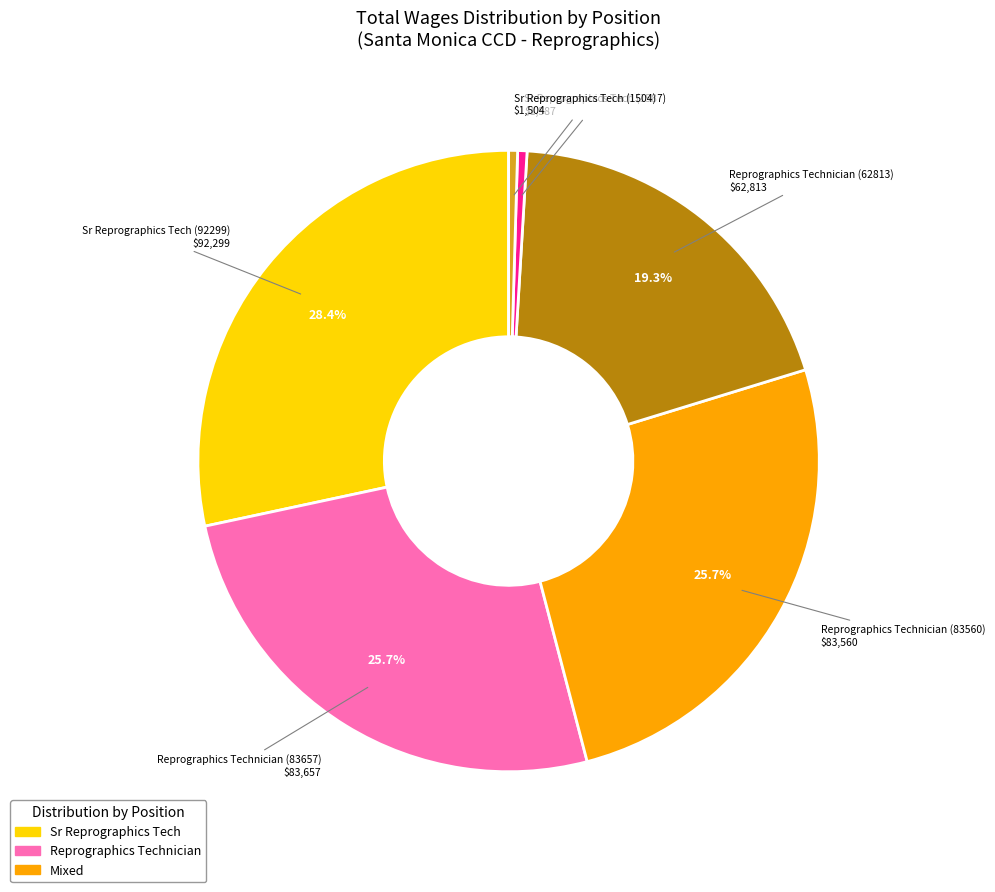

How many slices are in this pie chart?

6